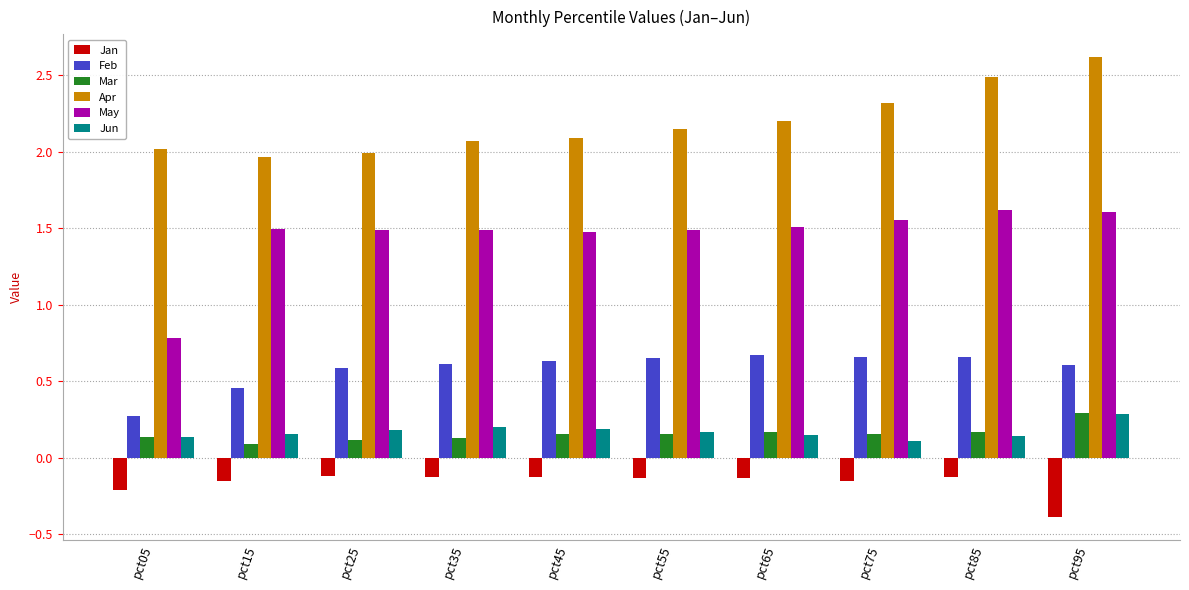

What is the total value across all series at pct85?

4.9